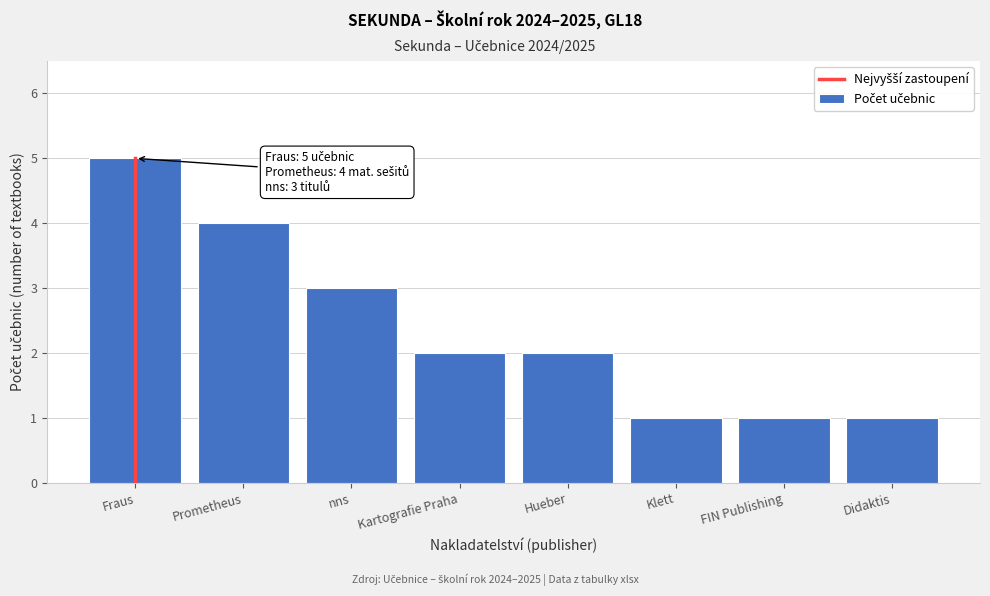

Reading left to right, list all the values displayed in this chart.

Fraus=5	Prometheus=4	nns=3	Kartografie Praha=2	Hueber=2	Klett=1	FIN Publishing=1	Didaktis=1